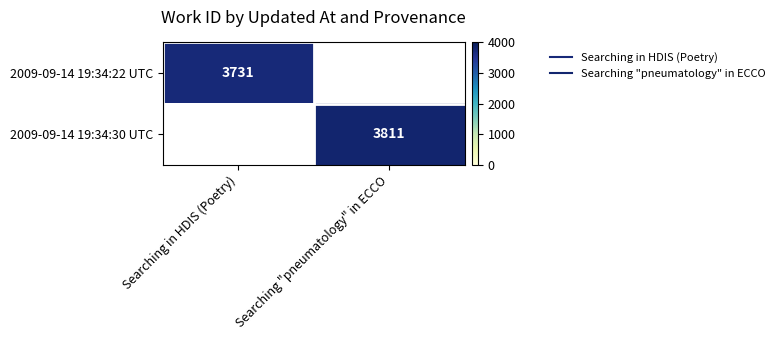

What is the minimum value shown in the chart?

3731.0